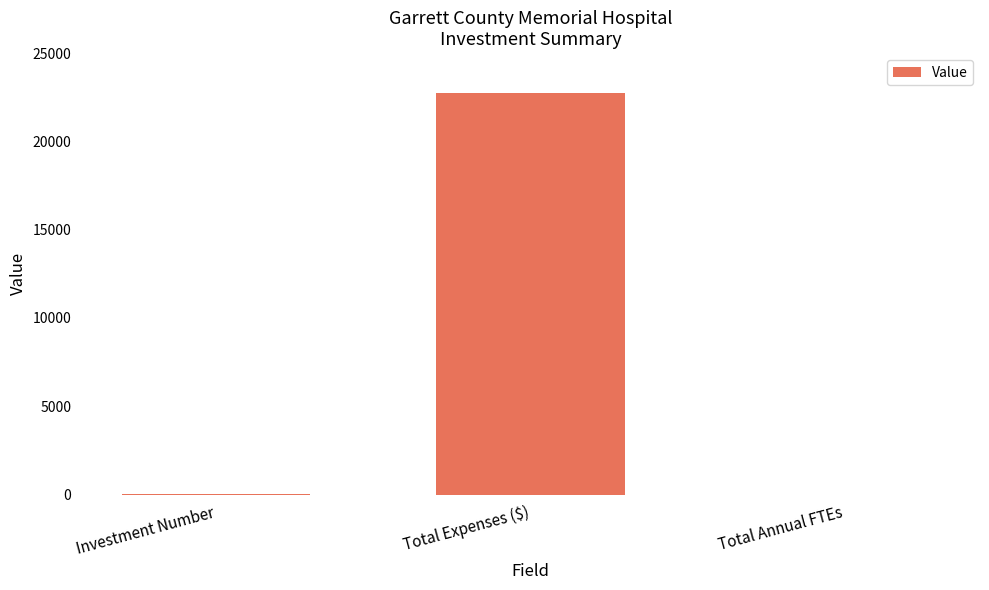

Is it true that the value at Total Expenses ($) is 9172.5?

False